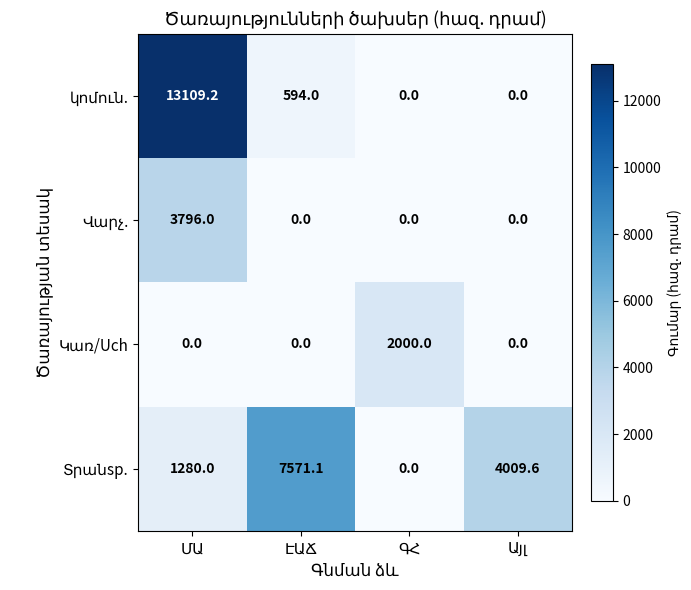

What is the maximum value shown in the chart?

13109.2